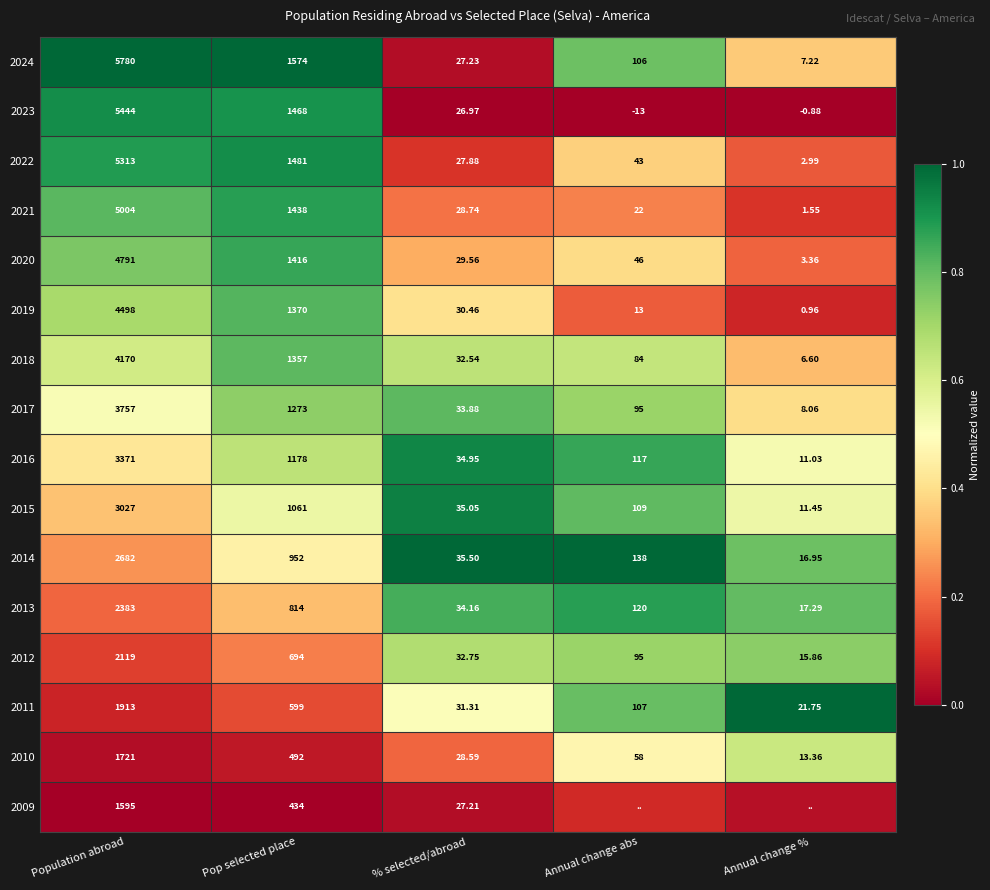

Which category has the lowest value in the 2023 series?

Annual change abs